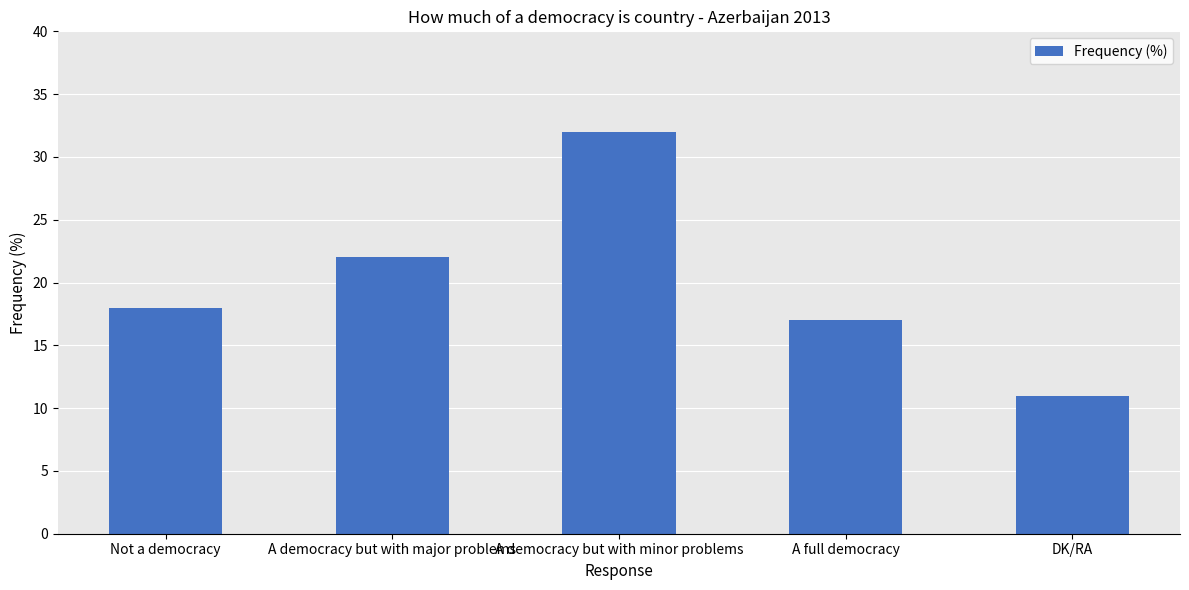

Reading right to left, transcribe all the data shown in this chart.

11	17	32	22	18